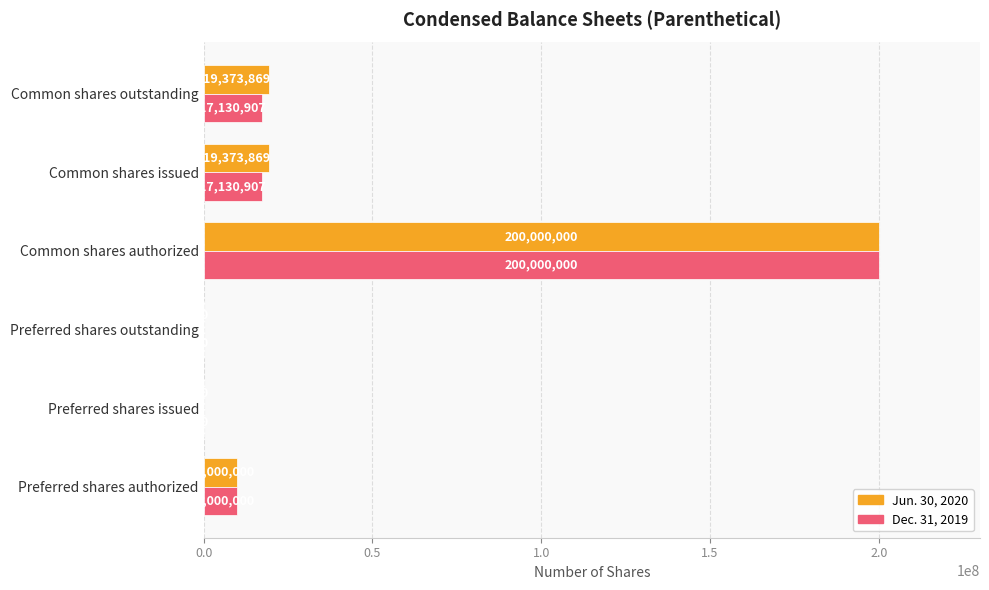

What is the sum of the Jun. 30, 2020 values at Common shares issued and Common shares authorized?

219373869